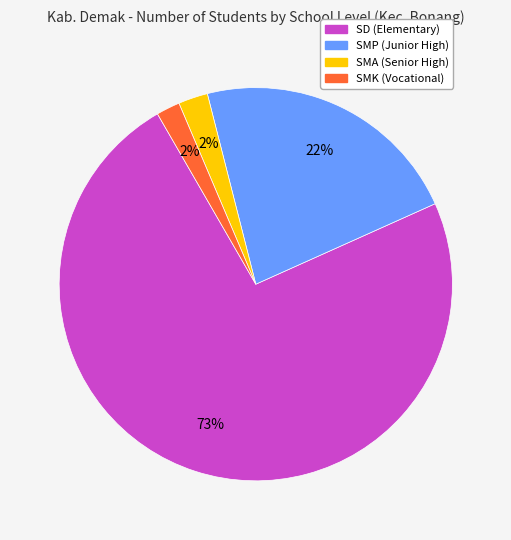

To the nearest percent, what is the average slice percentage?

25%